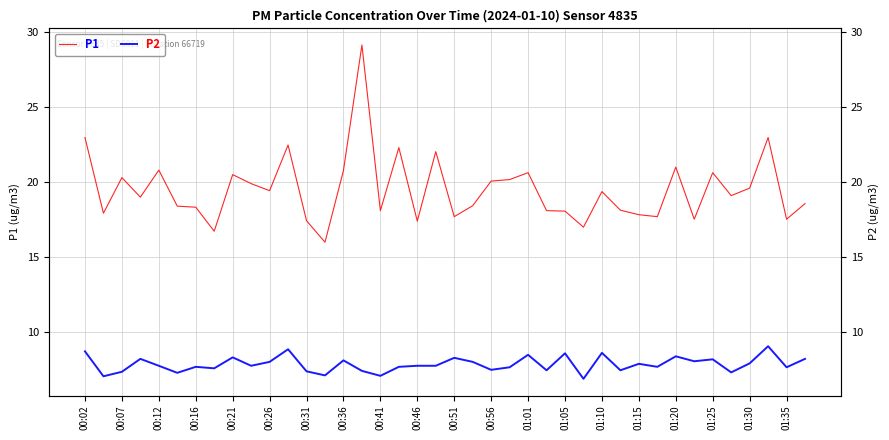

What is the average value of the P1 series?

19.5